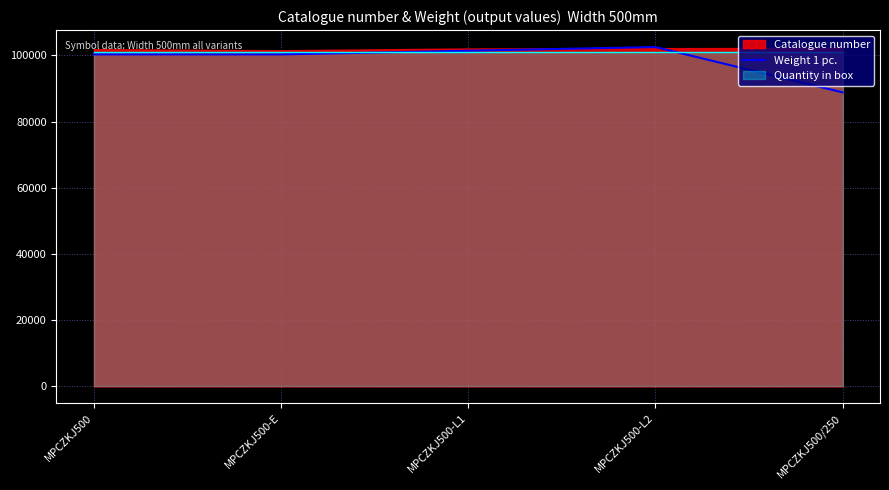

What is the minimum value shown in the chart?

88800.0